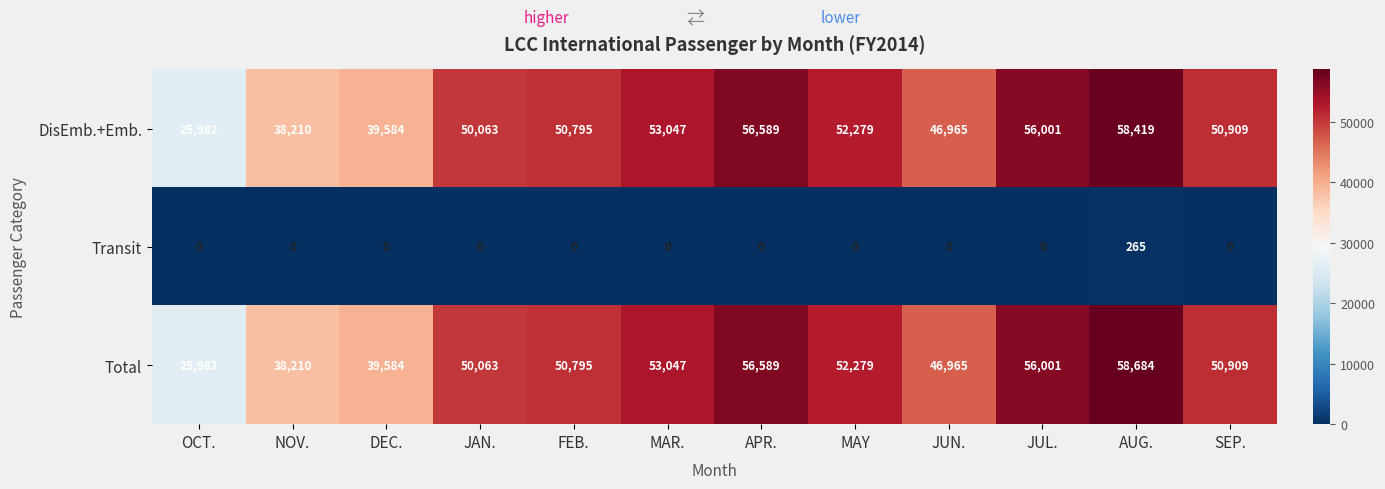

Rank the series by their maximum value, from lowest to highest.

Transit, DisEmb.+Emb., Total